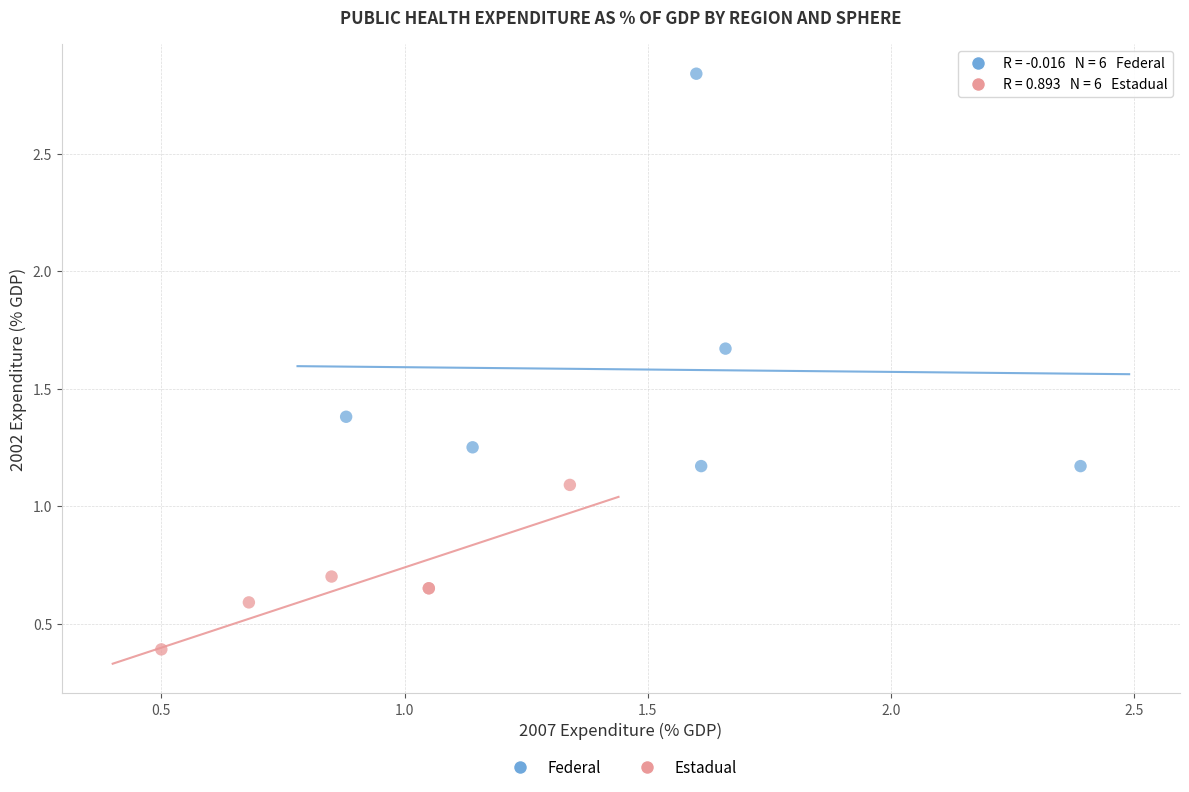

Which series has the largest Y range (max minus min)?

Federal